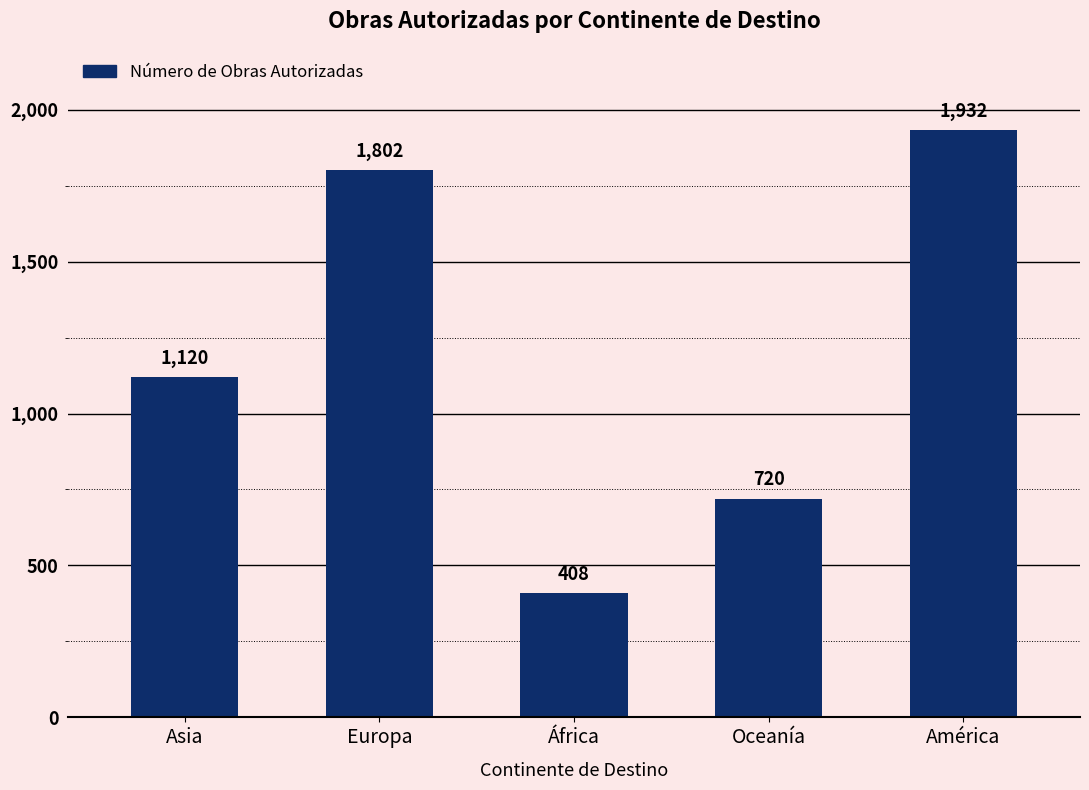

What is the average value?

1196